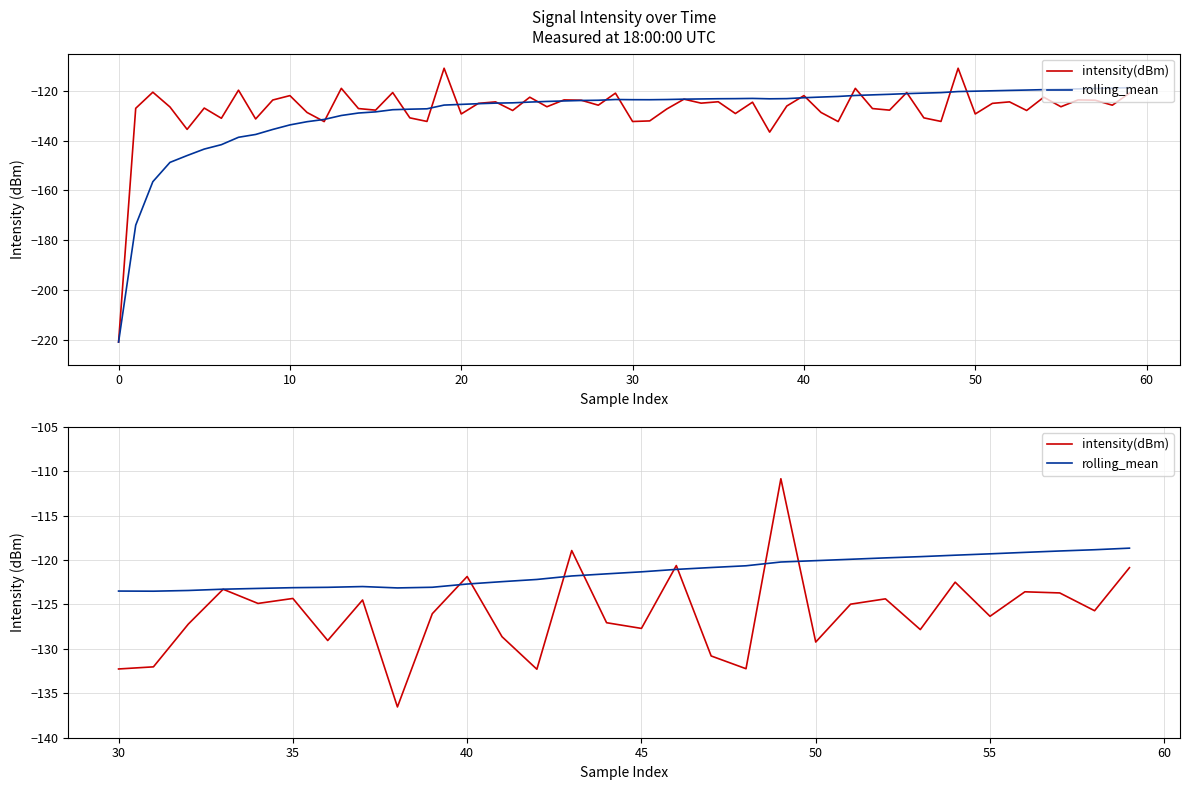

After their last crossing, which series has the higher values: rolling_mean or intensity(dBm)?

rolling_mean